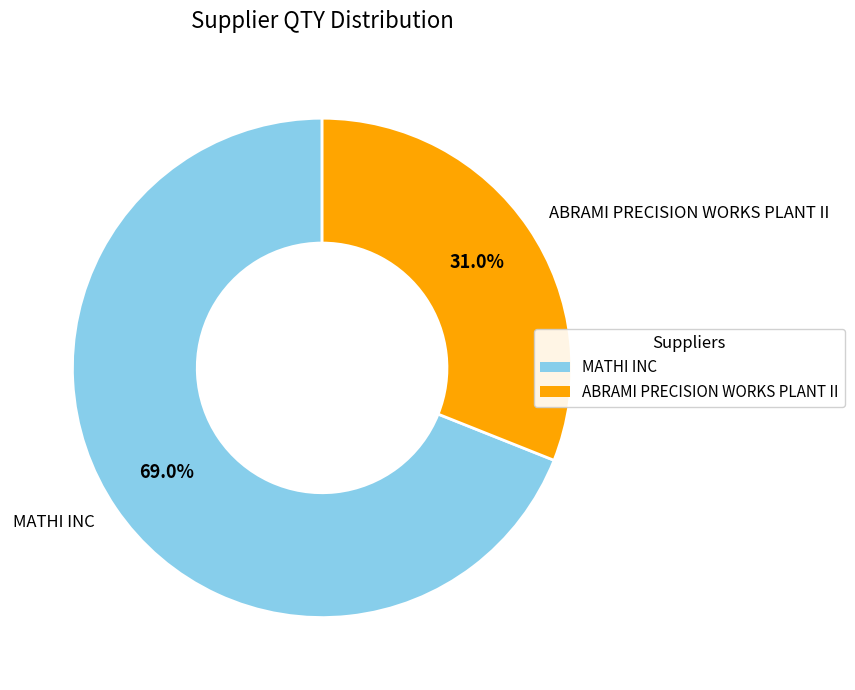

Which has a higher value, MATHI INC or ABRAMI PRECISION WORKS PLANT II?

MATHI INC